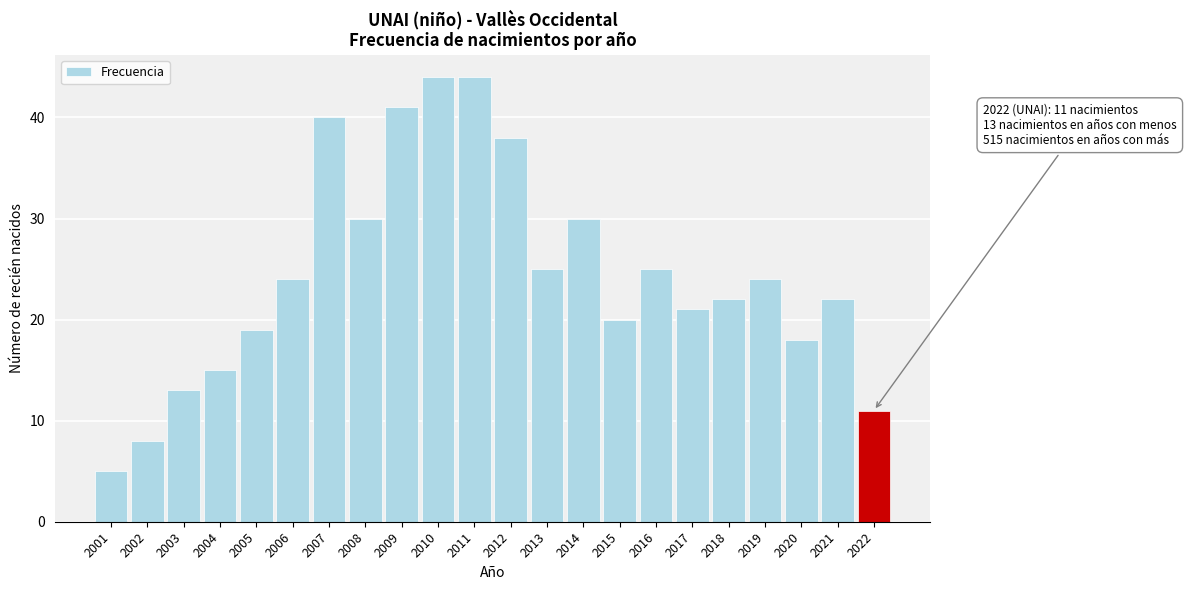

Reading left to right, what are all the values shown in this chart?

5	8	13	15	19	24	40	30	41	44	44	38	25	30	20	25	21	22	24	18	22	11